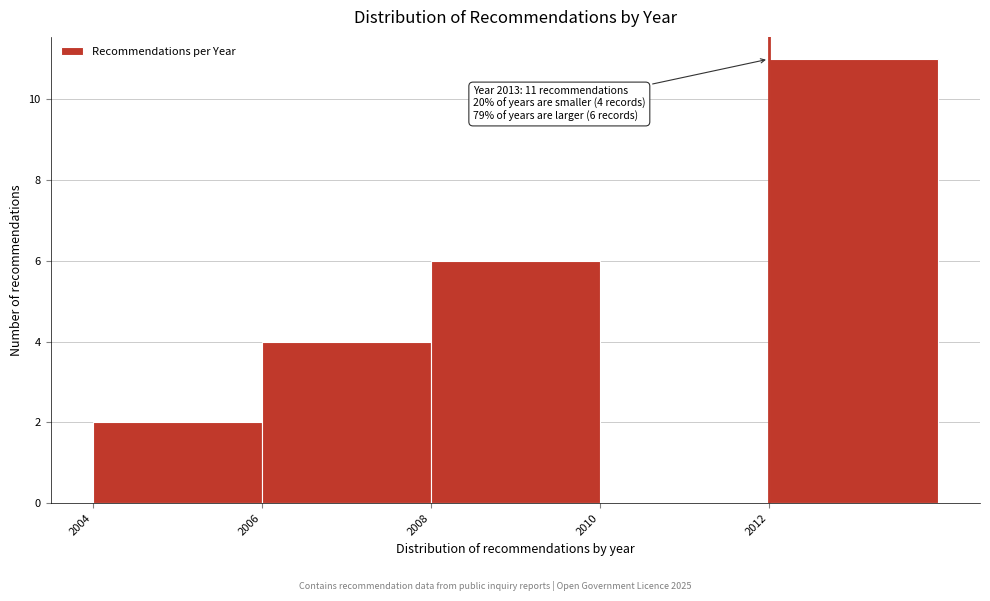

Which range on the x-axis has the tallest bar?

2012 to 2014